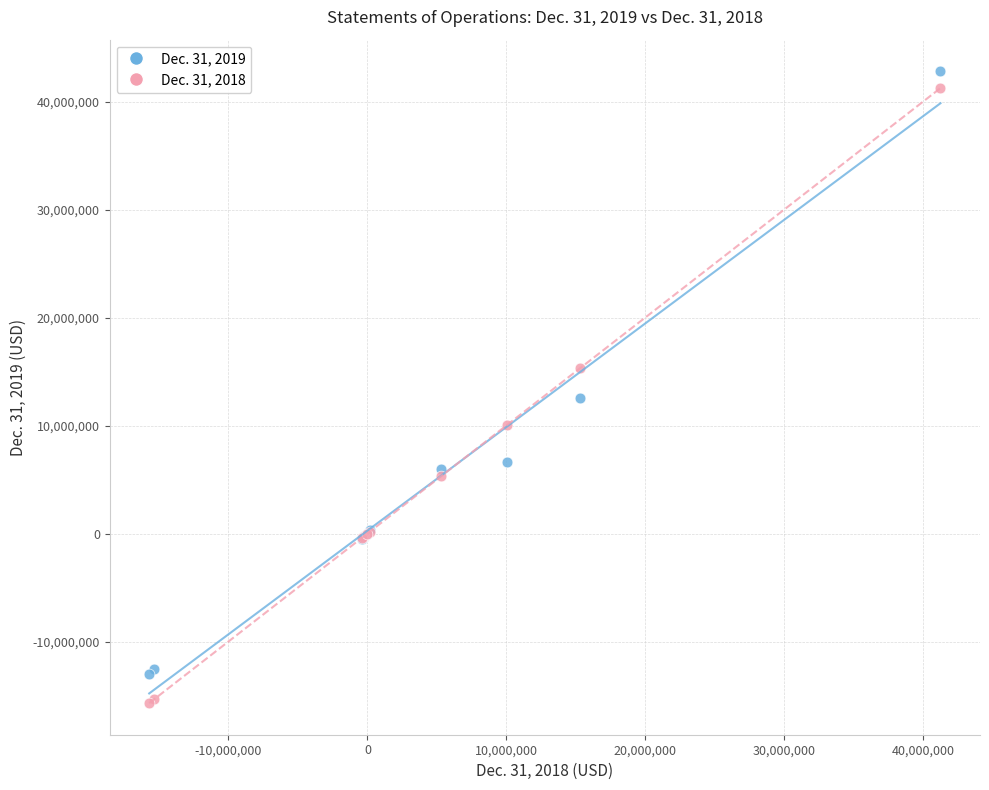

Across all series, what Y value is closest to 13555375?

12583034.0